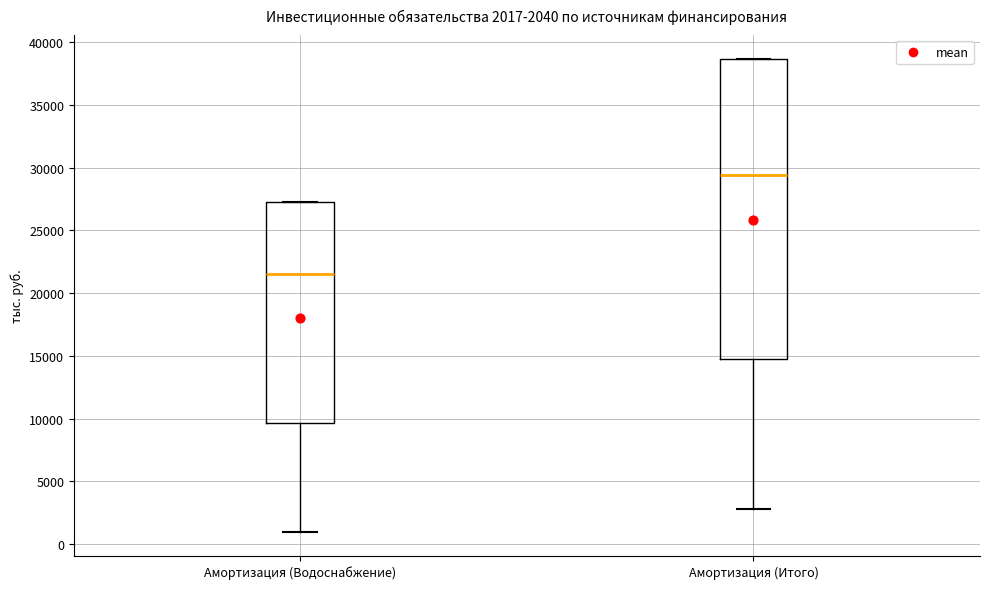

Which box has the highest median line?

Амортизация (Итого)